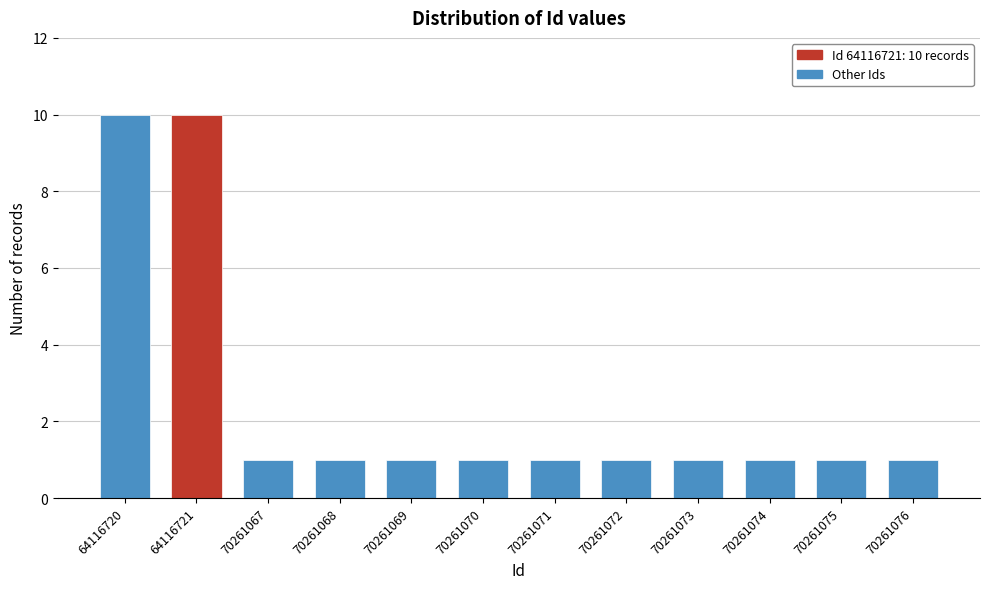

Reading left to right, extract all data points from this chart.

64116720=10	64116721=10	70261067=1	70261068=1	70261069=1	70261070=1	70261071=1	70261072=1	70261073=1	70261074=1	70261075=1	70261076=1